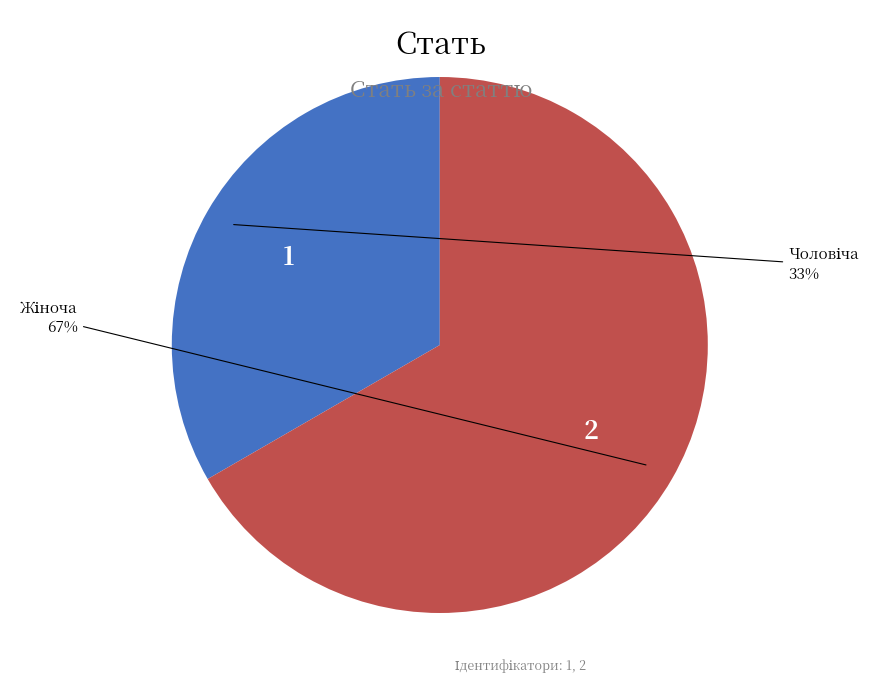

Does any single category account for the majority?

Yes